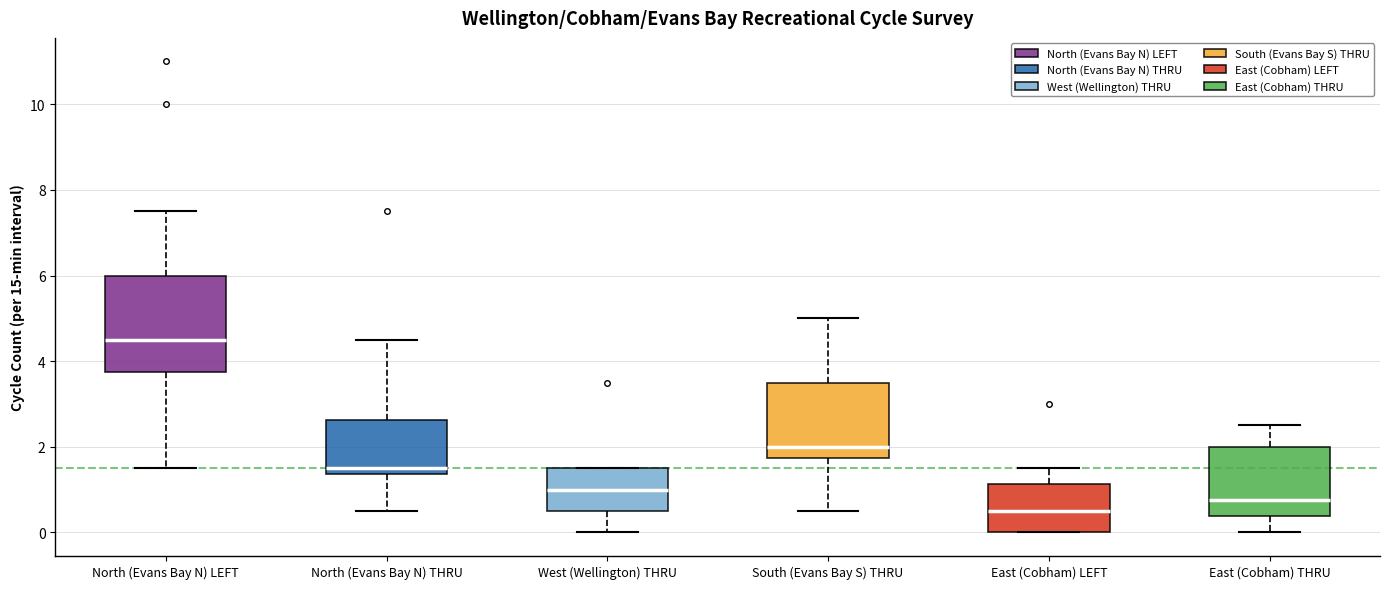

Comparing the boxes themselves (not the whiskers), which one is the tallest?

North (Evans Bay N) LEFT